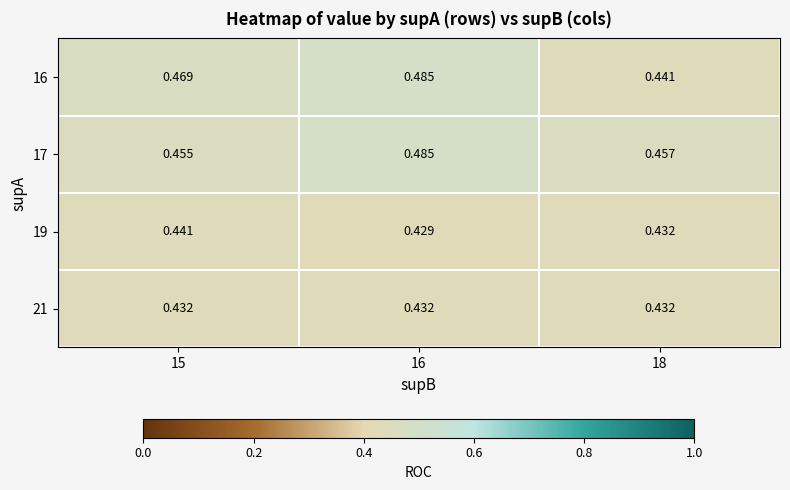

Is the value of 17 at 16 greater than the value of 19 at 15?

Yes